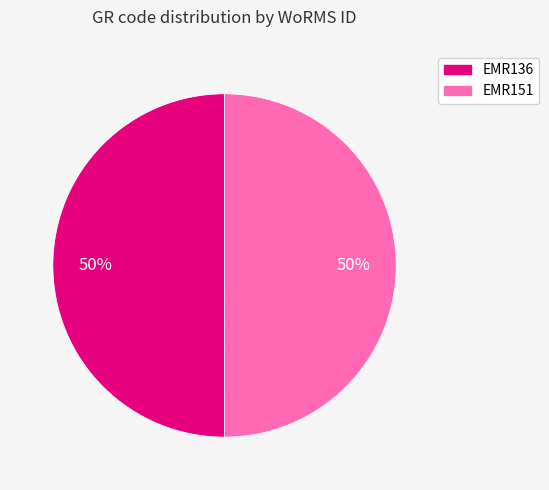

How many segments does this pie chart have?

2